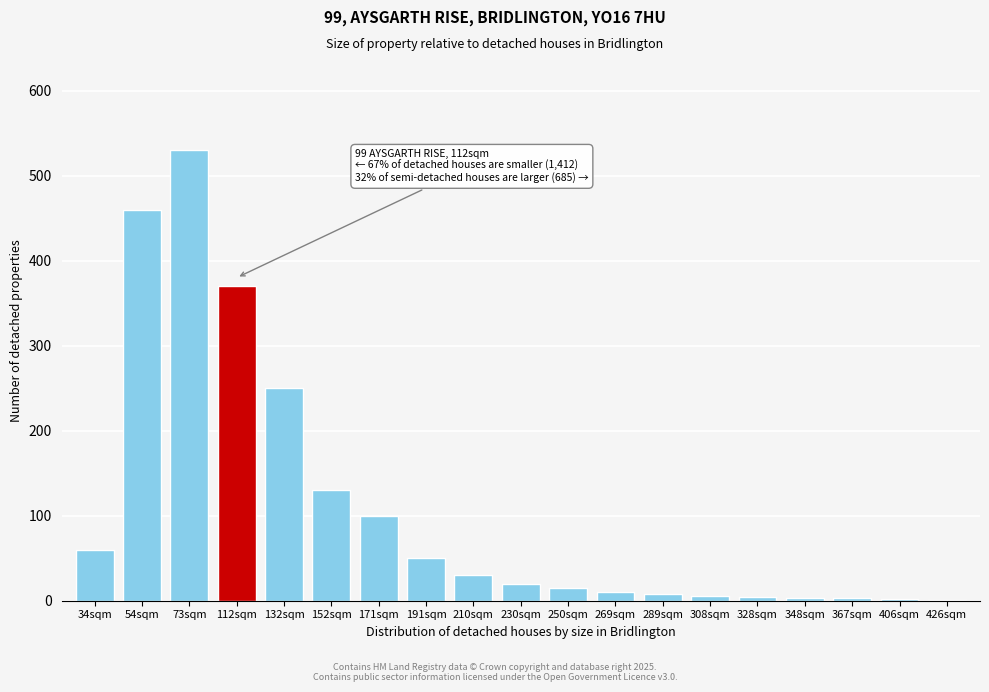

What is the sum of all values?

2051